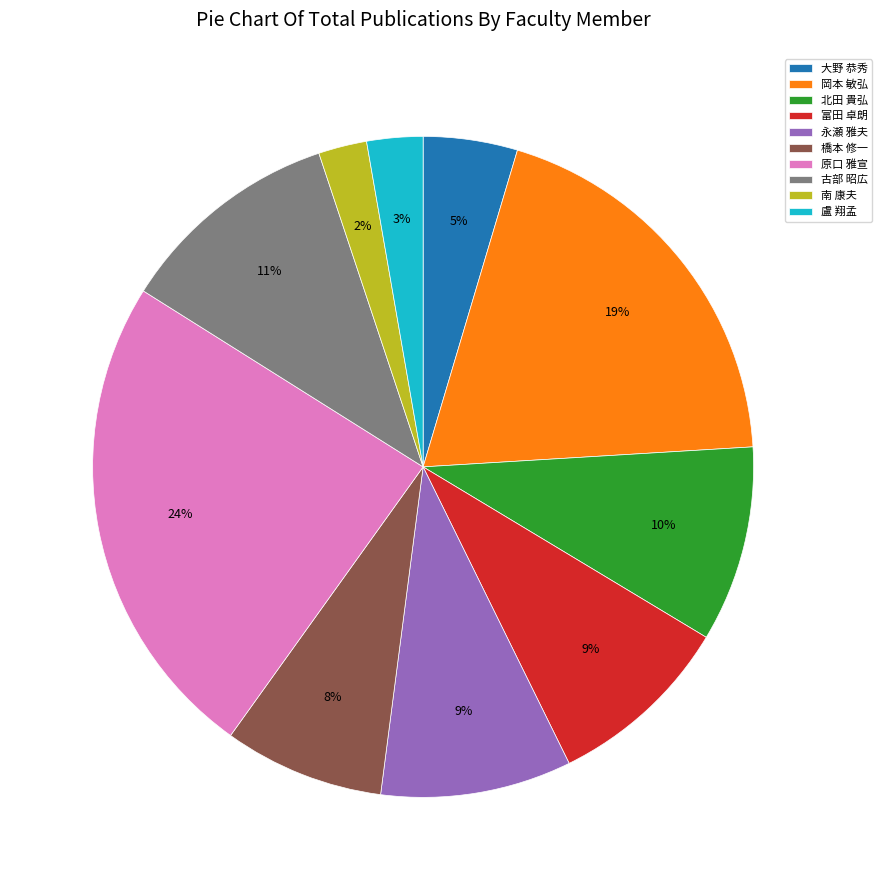

Is the sum of 橋本 修一 and 大野 恭秀 greater than half?

No